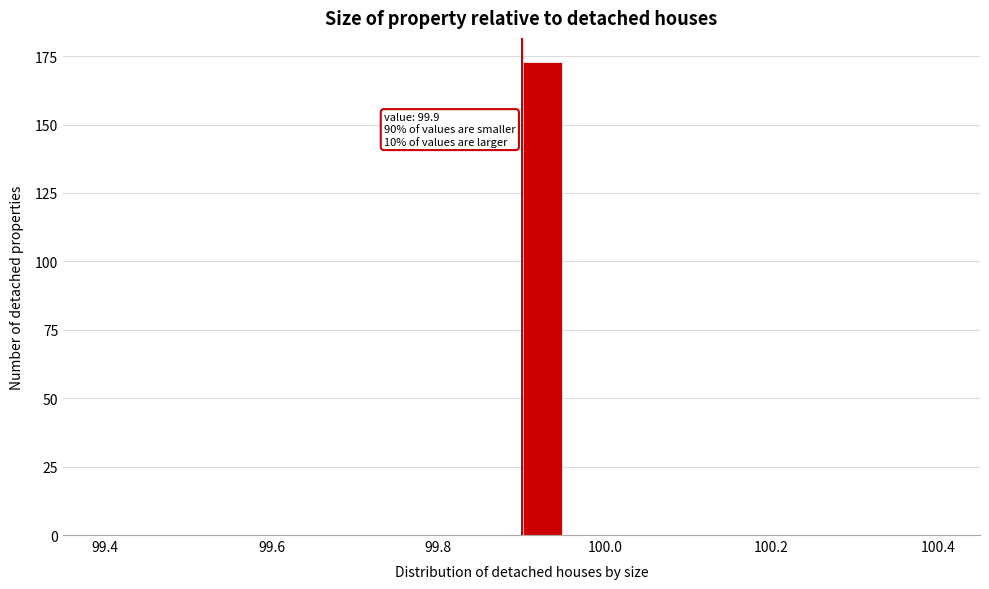

Around what value on the x-axis is the tallest bar? Give the approximate position of its centre, as read against the axis.

99.92